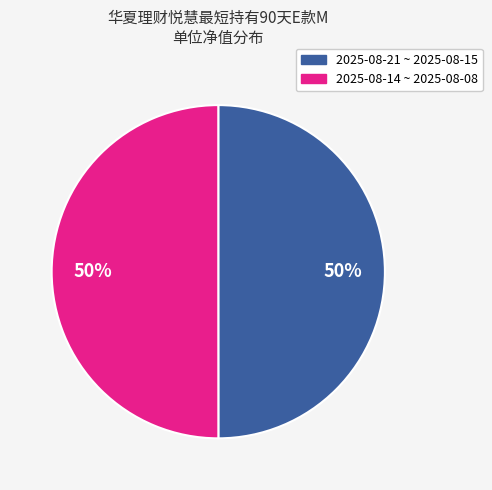

Is the sum of 2025-08-14 ~ 2025-08-08 and 2025-08-21 ~ 2025-08-15 greater than half?

Yes